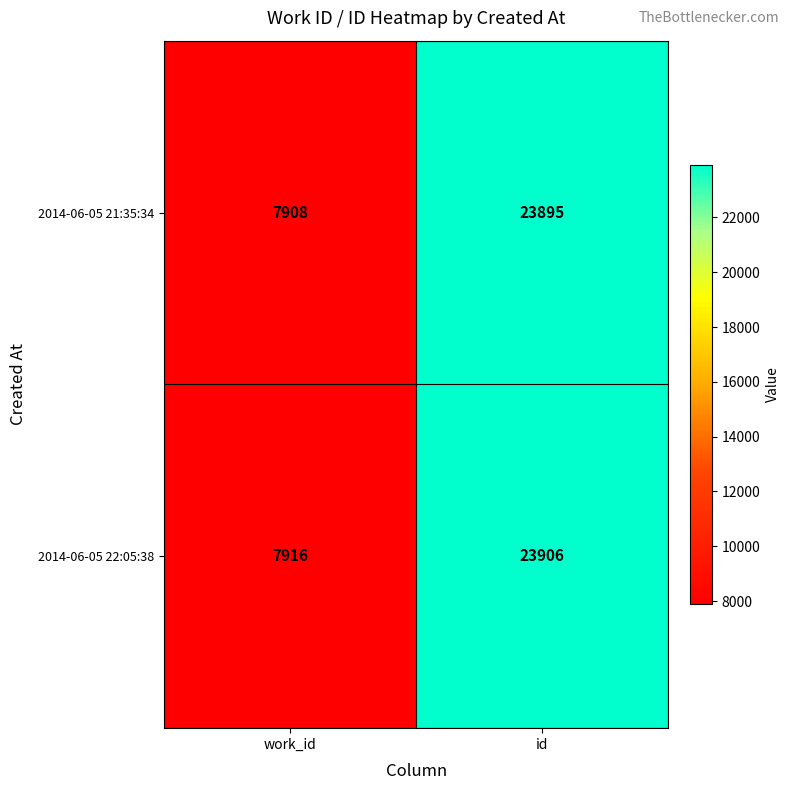

Where is 2014-06-05 22:05:38 nearest to the value 15911?

work_id